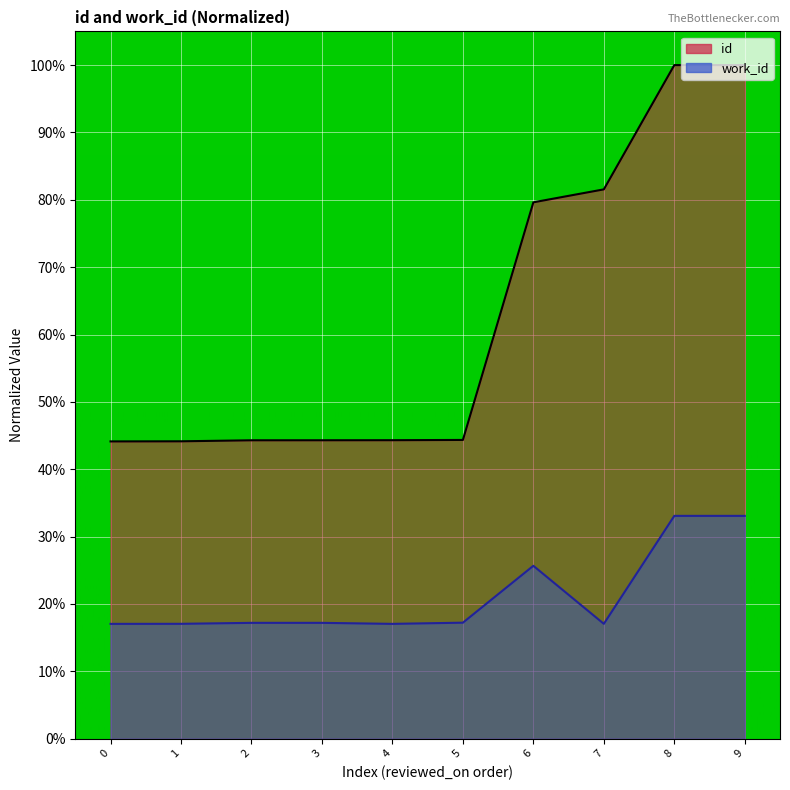

At how many categories does at least one series exceed 23?

10